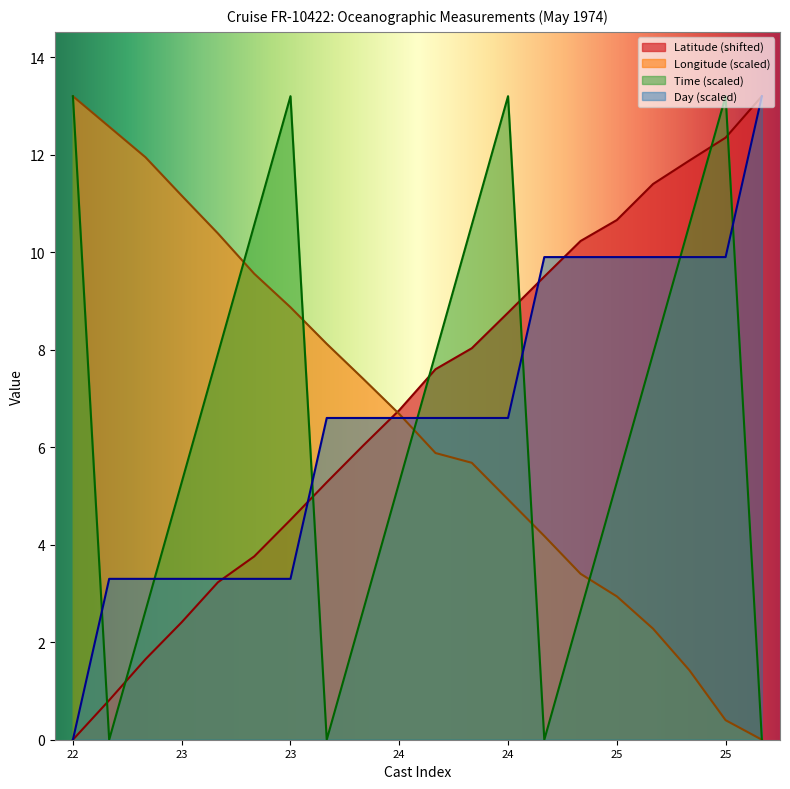

True or false: Latitude and Day intersect in this chart.

True